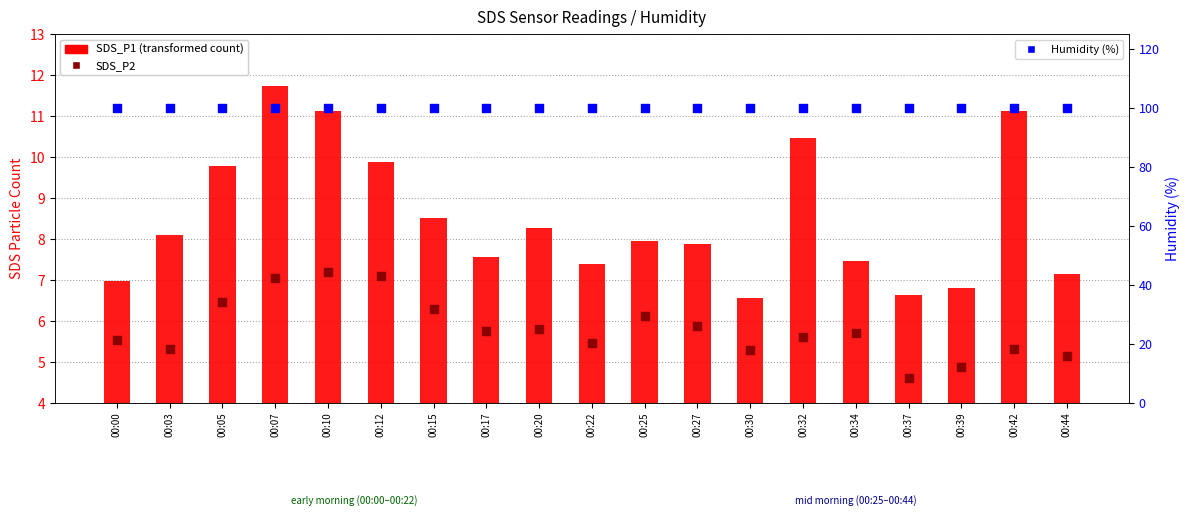

Which series reaches the minimum Y coordinate?

SDS_P2